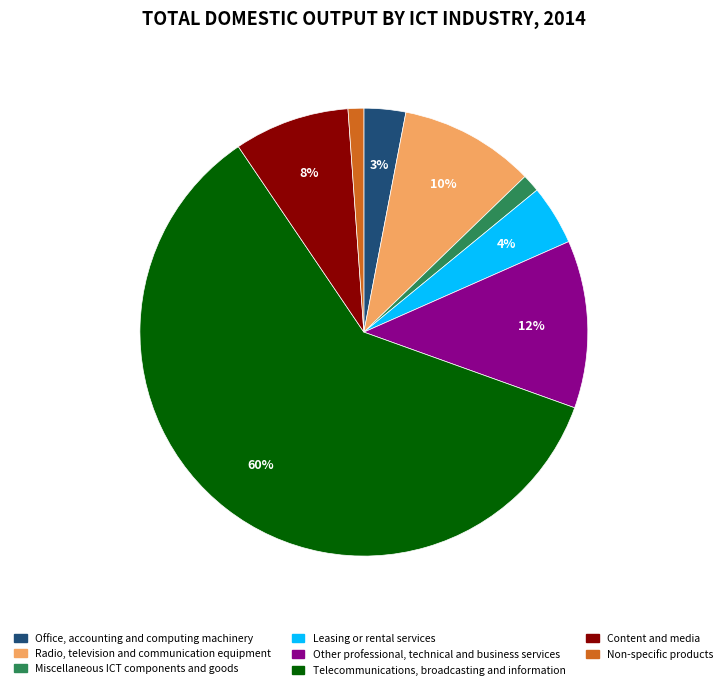

What percentage is the Radio, television and communication equipment slice, to the nearest percent?

10%